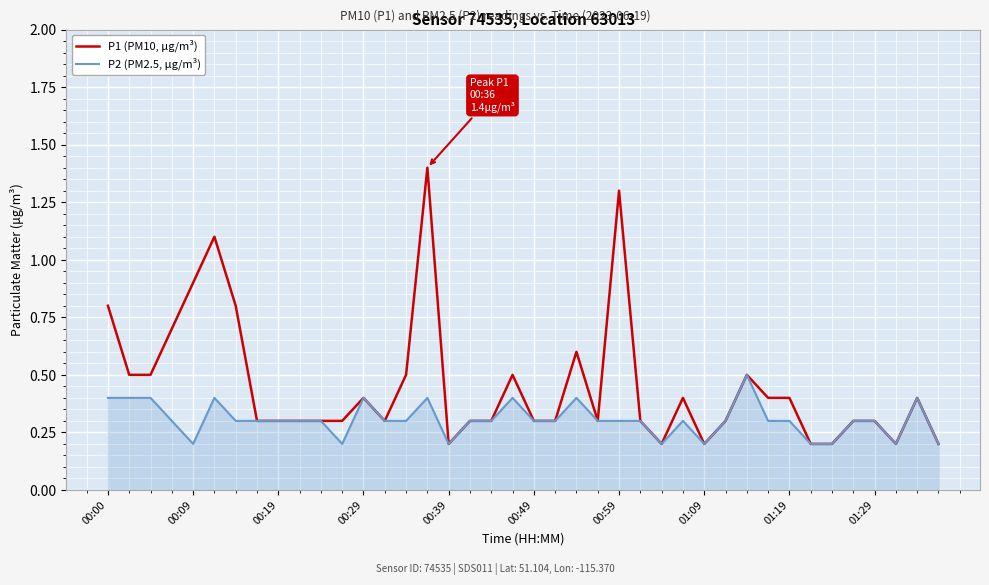

What is the maximum value shown in the chart?

1.4